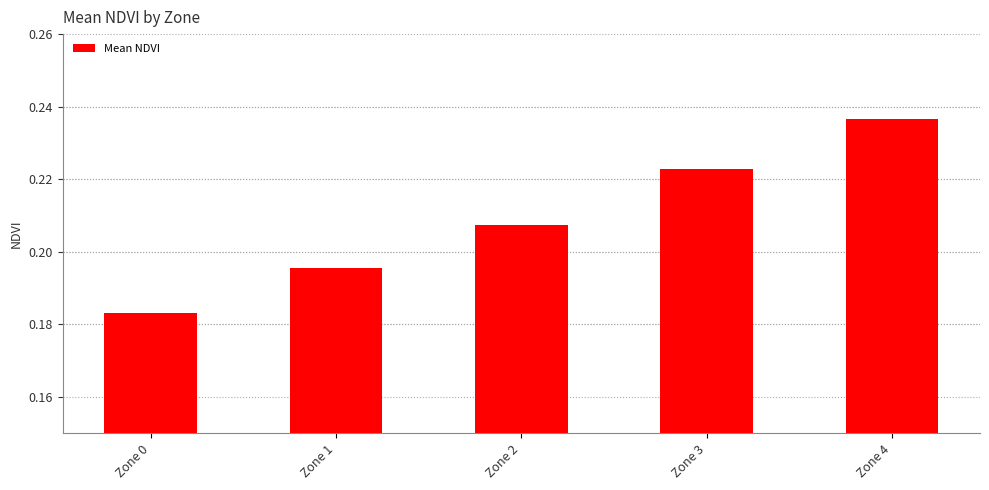

What is the change in value from Zone 0 to Zone 4?

+0.1